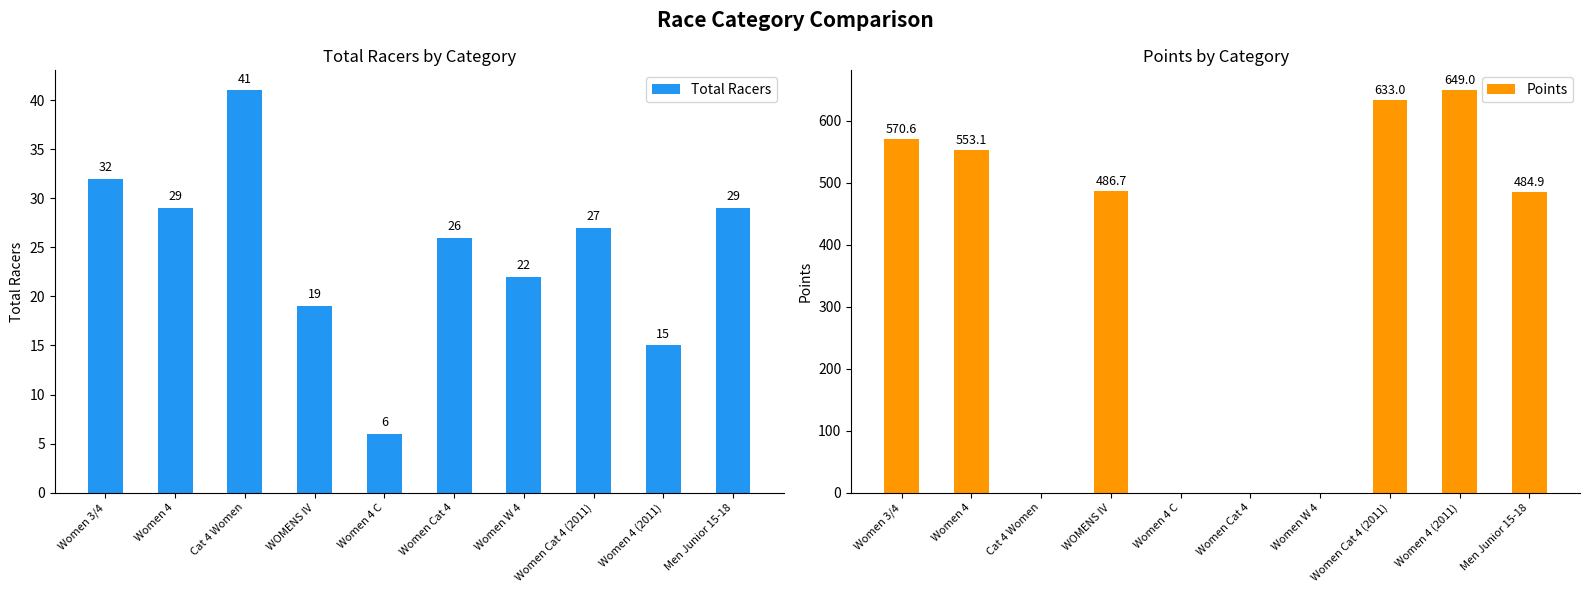

What is the average value of the Points series?

337.7